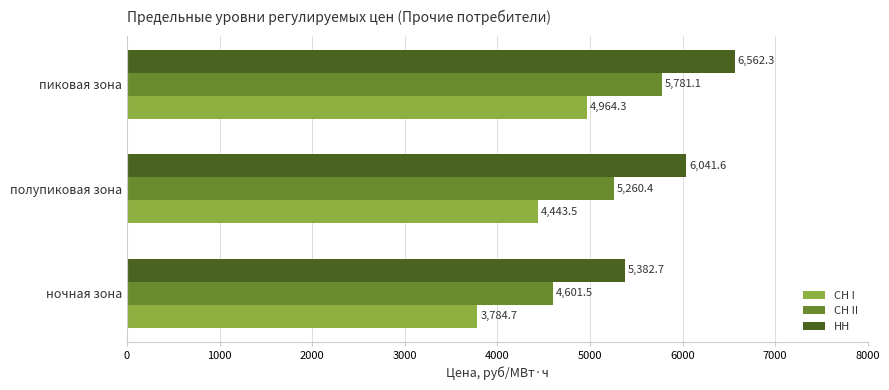

Which series has the largest total across all categories?

НН